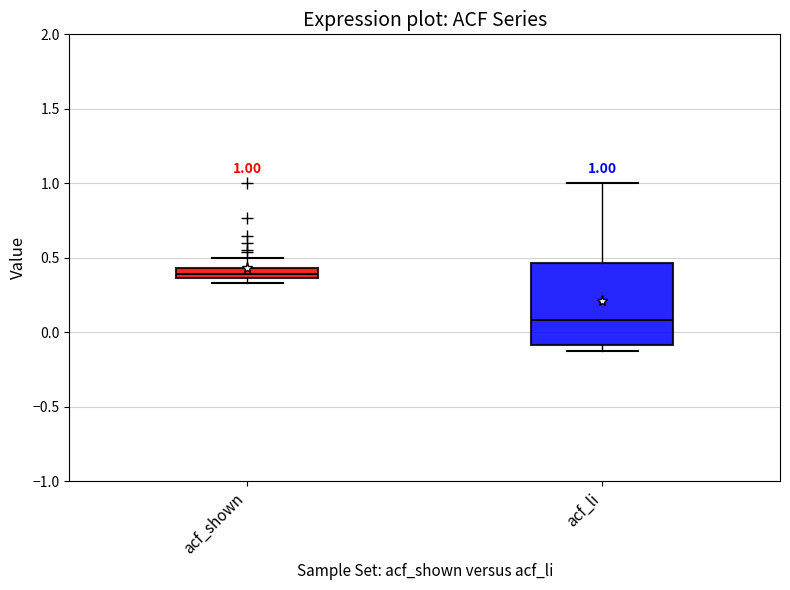

Which box has the highest median line?

acf_shown